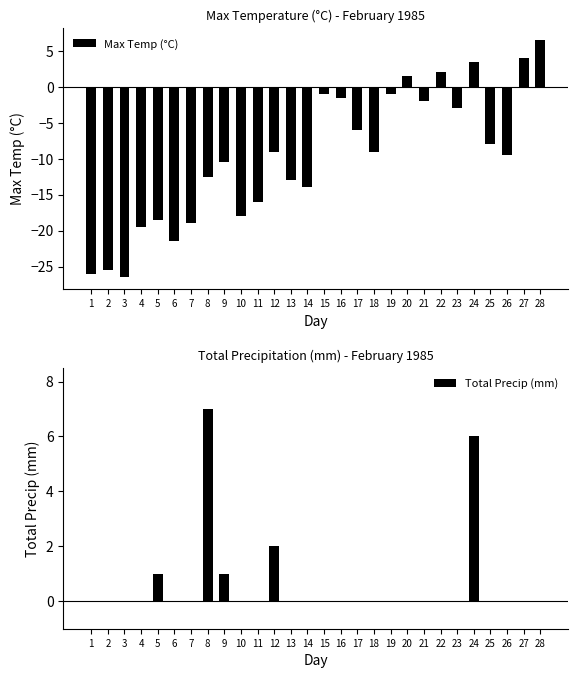

List the series in order of their overall mean, lowest first.

Max Temp (°C), Total Precip (mm)